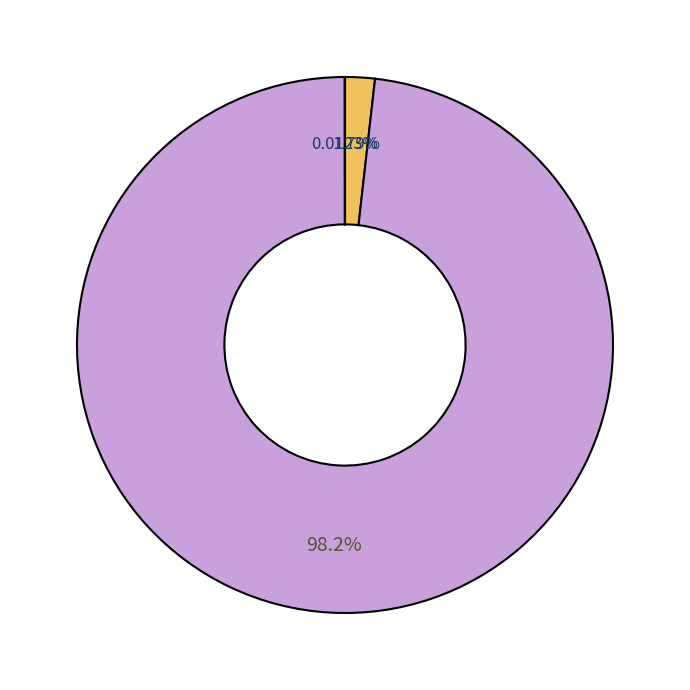

Does any single category account for the majority?

Yes